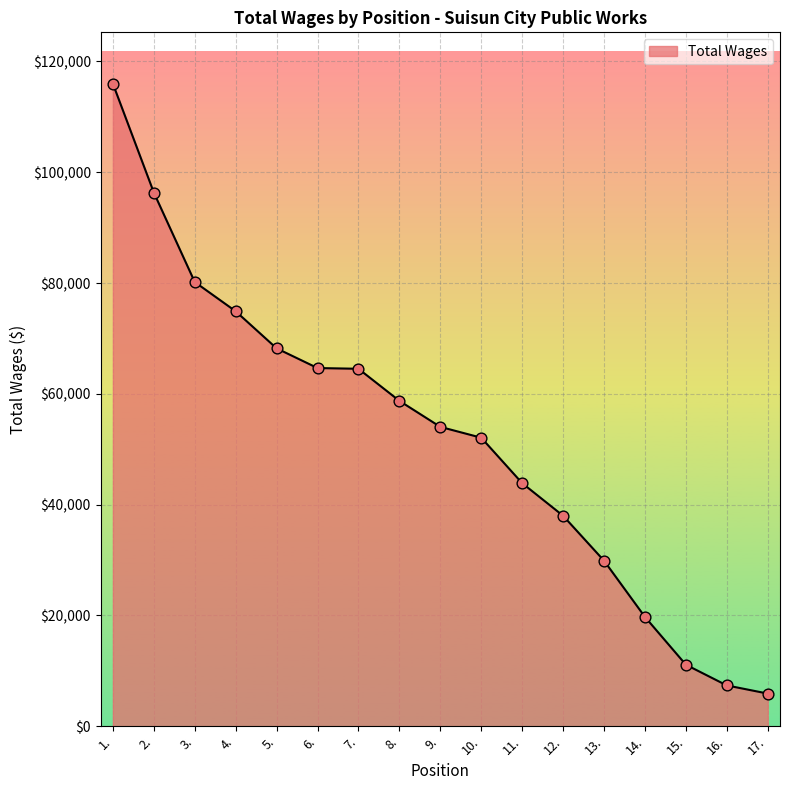

Between 13. and 15., which is larger?

13.